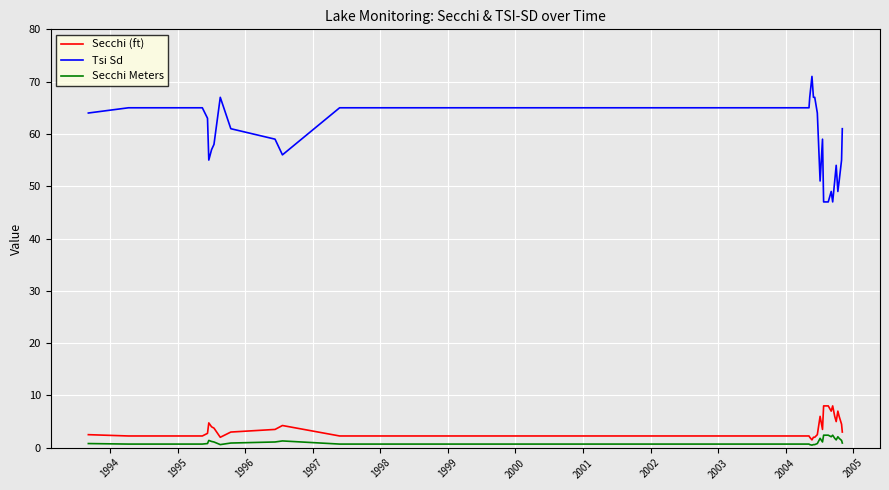

What is the highest value of the Tsi Sd series?

71.0